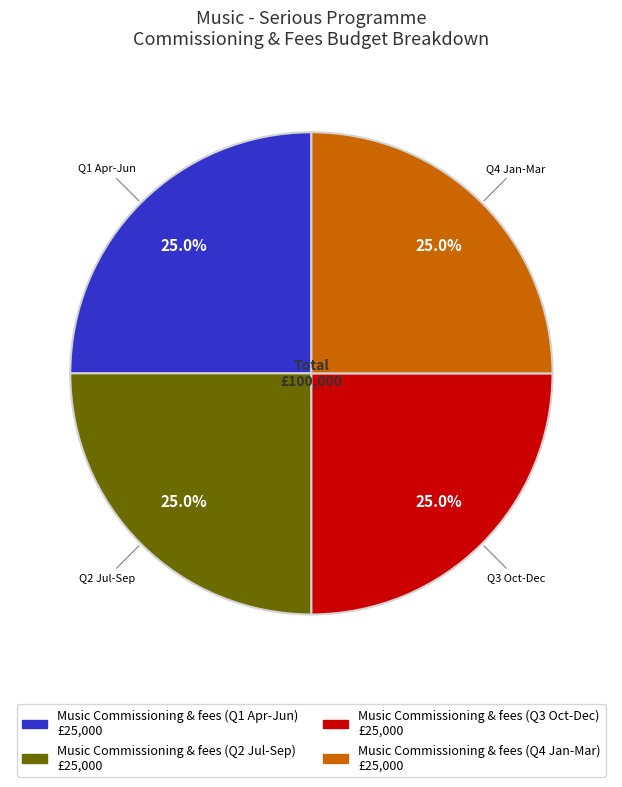

Is there a majority slice in this chart?

No